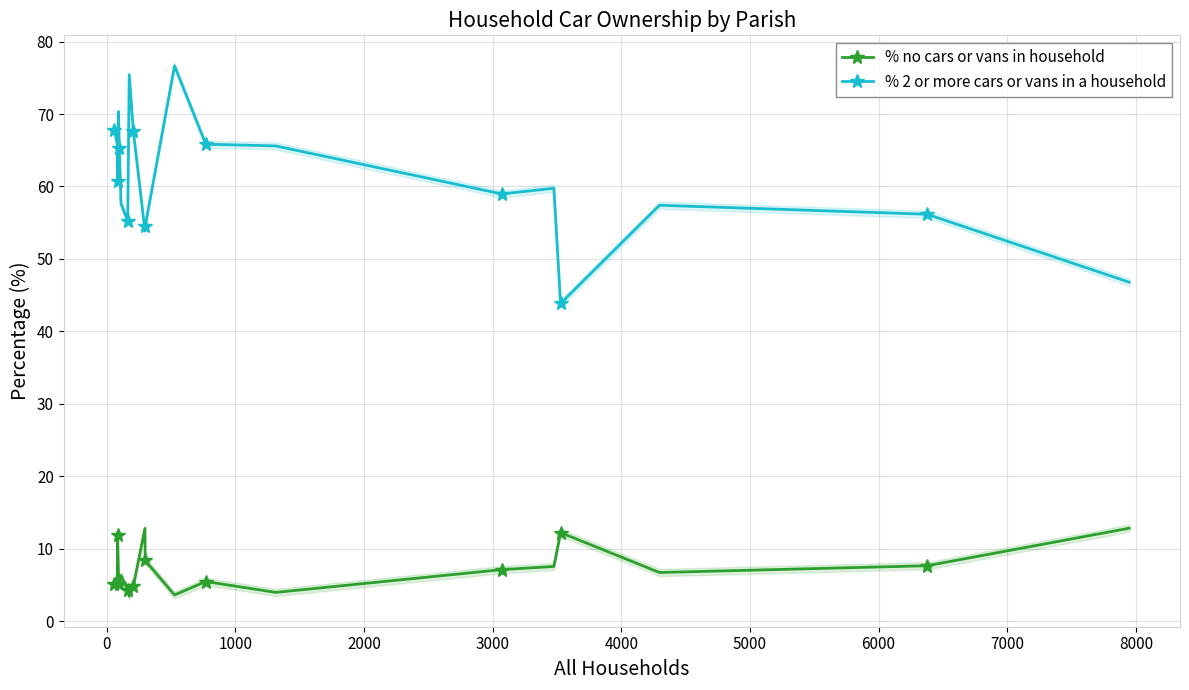

What is the lowest value of the % no cars or vans in household series?

3.4